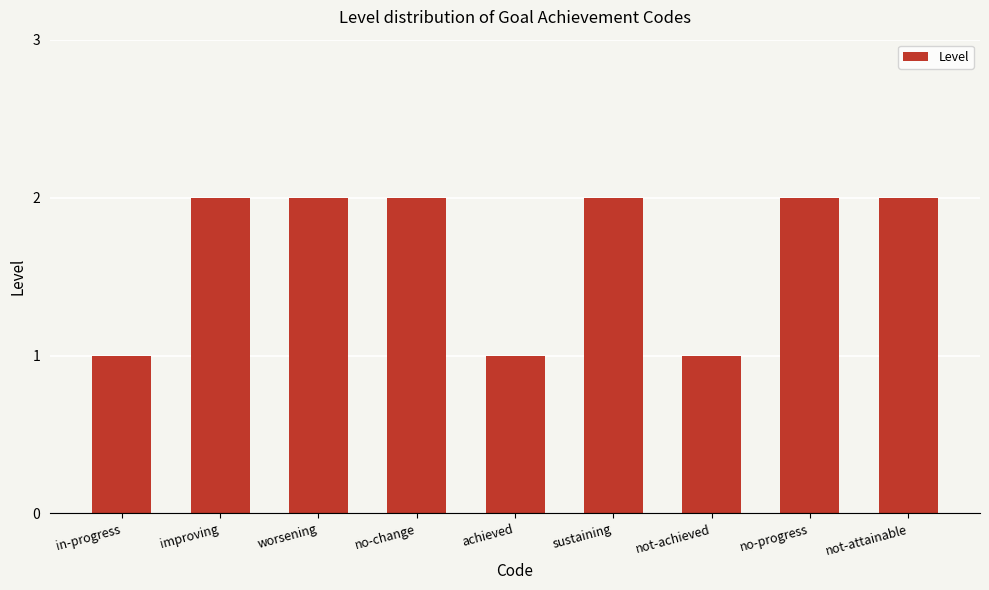

What is the label of the 2nd bar from the left?

improving